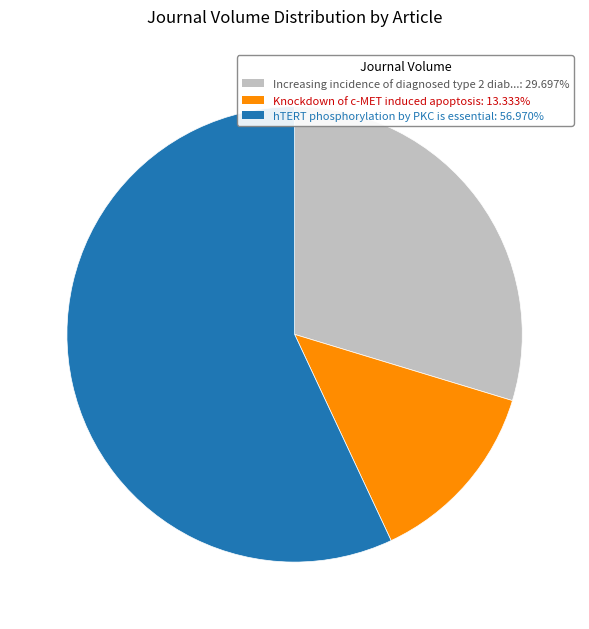

Does any single category account for the majority?

Yes